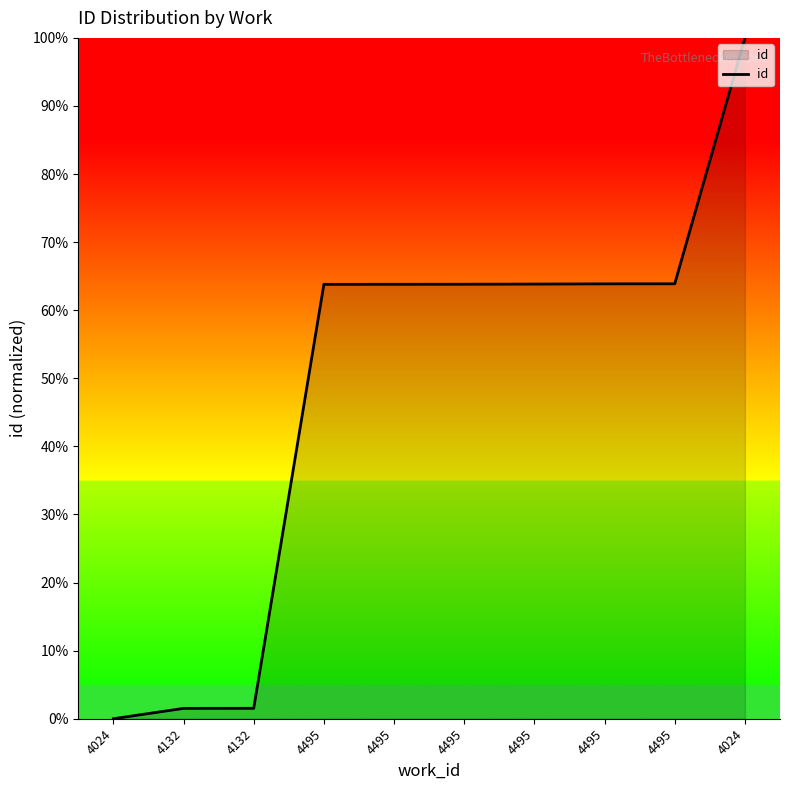

What is the sum of the values at 4495 and 4495?

127.6